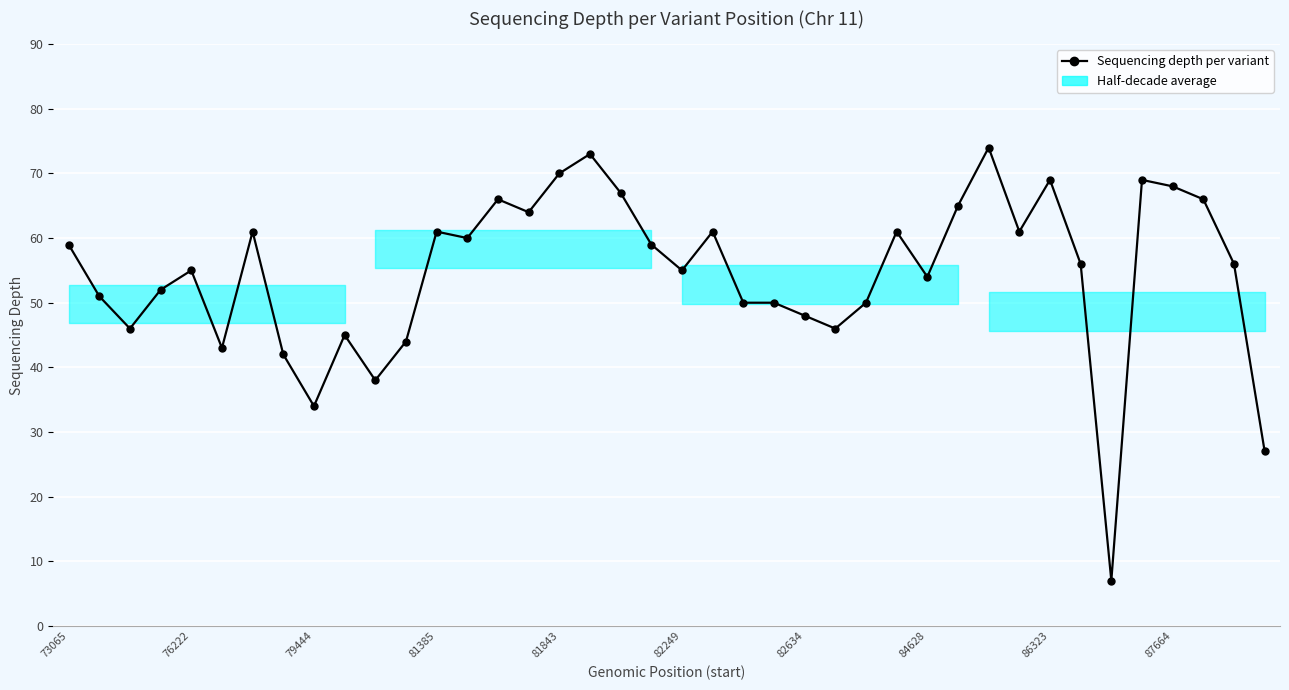

What is the value of the 6th point from the left?

43